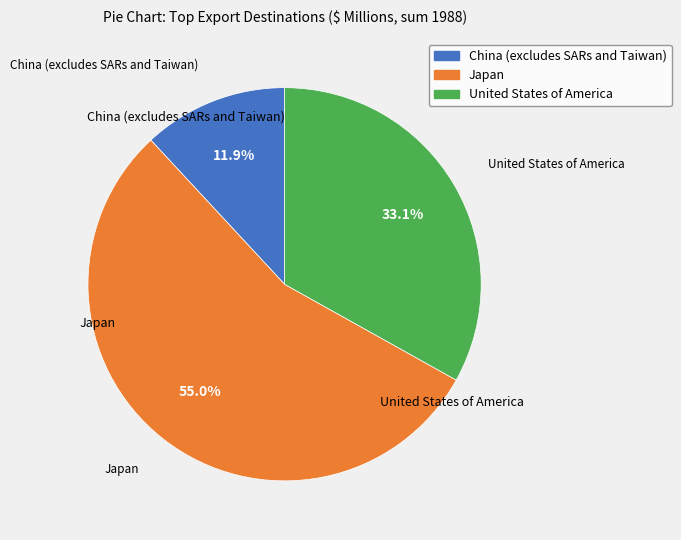

Does Japan represent more than half of the total?

Yes